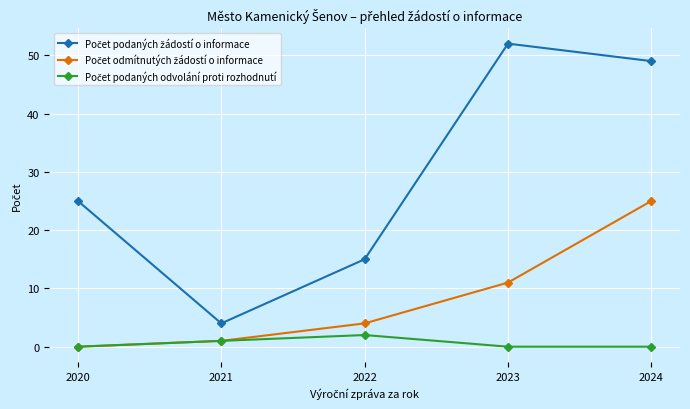

How many lines are shown in the chart?

3